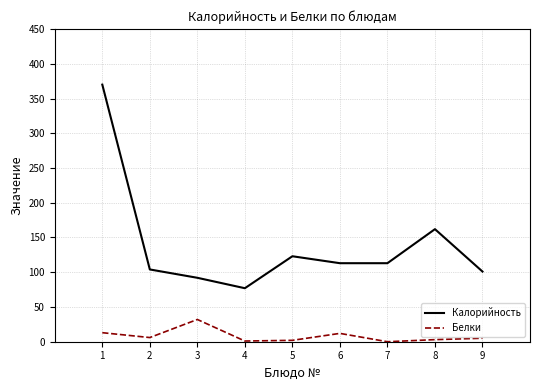

Which series has the largest range (max minus min)?

Калорийность